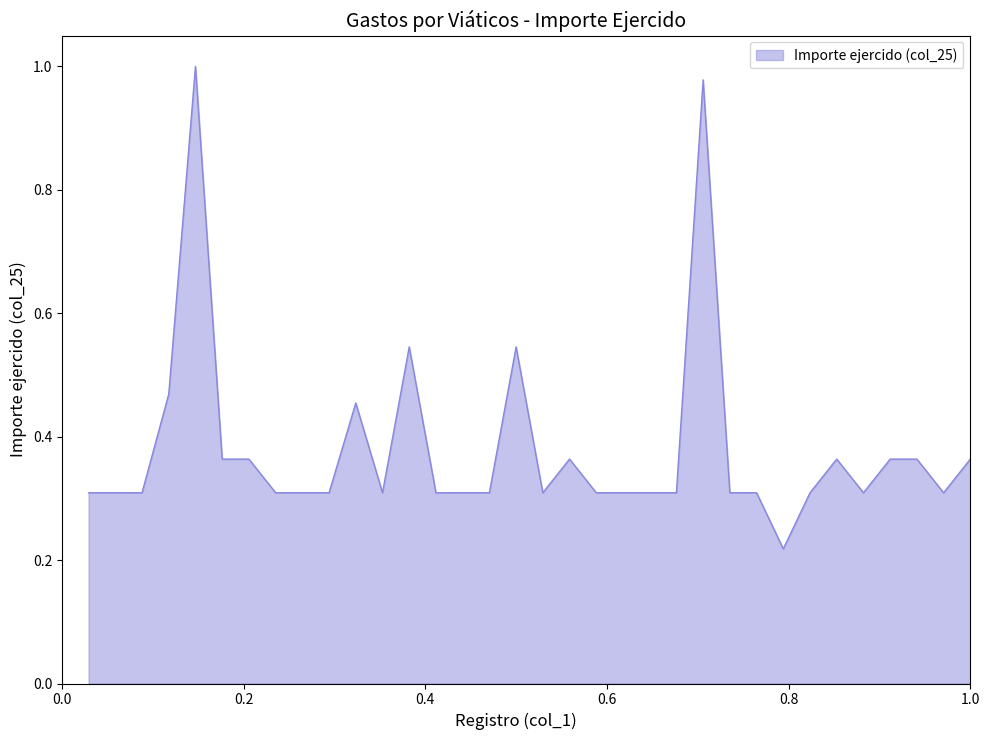

What is the difference between the maximum and minimum values?

0.8